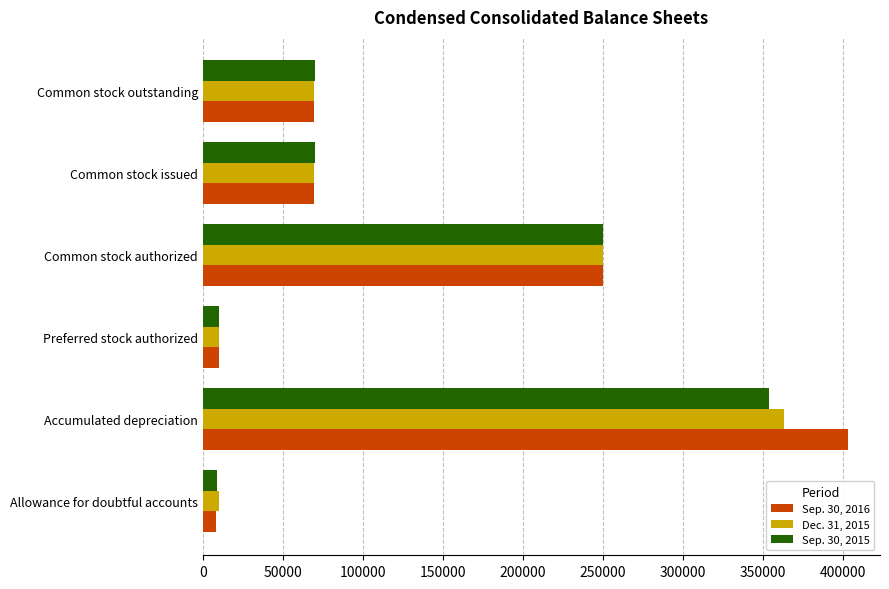

Which series has the widest spread of values?

Sep. 30, 2016